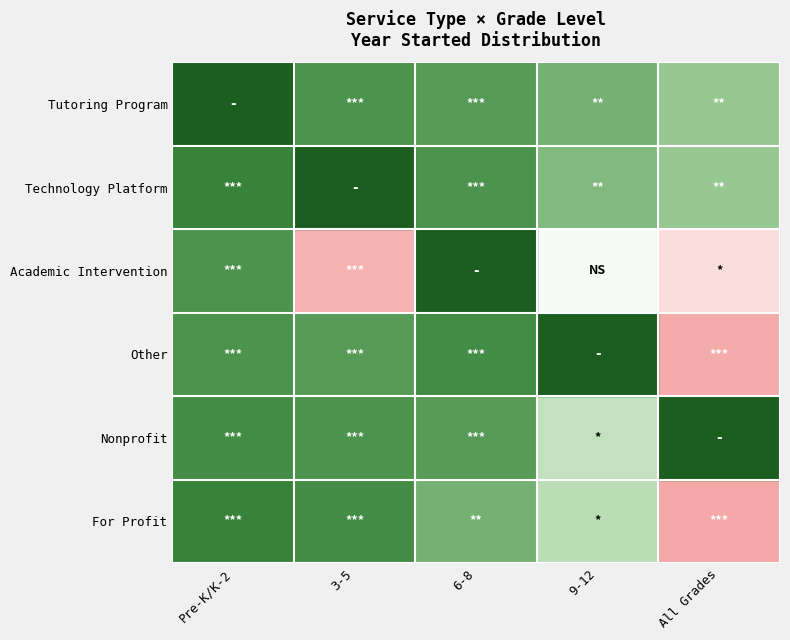

Reading left to right, what are all the values shown in this chart?

Tutoring Program: Pre-K/K-2=2021	3-5=2020	6-8=2019	9-12=2016	All Grades=2013
Technology Platform: Pre-K/K-2=2022	3-5=2021	6-8=2020	9-12=2015	All Grades=2013
Academic Intervention: Pre-K/K-2=2020	3-5=1980	6-8=2019	9-12=2001	All Grades=1992
Other: Pre-K/K-2=2020	3-5=2019	6-8=2021	9-12=2009	All Grades=1978
Nonprofit: Pre-K/K-2=2021	3-5=2020	6-8=2019	9-12=2008	All Grades=1993
For Profit: Pre-K/K-2=2022	3-5=2021	6-8=2016	9-12=2009	All Grades=1977